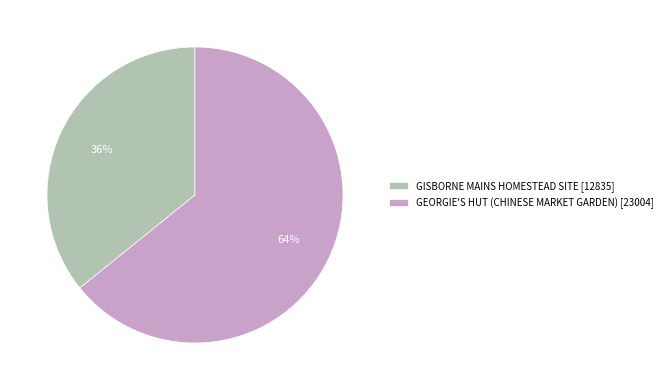

Which category has the smallest portion of the pie?

GISBORNE MAINS HOMESTEAD SITE